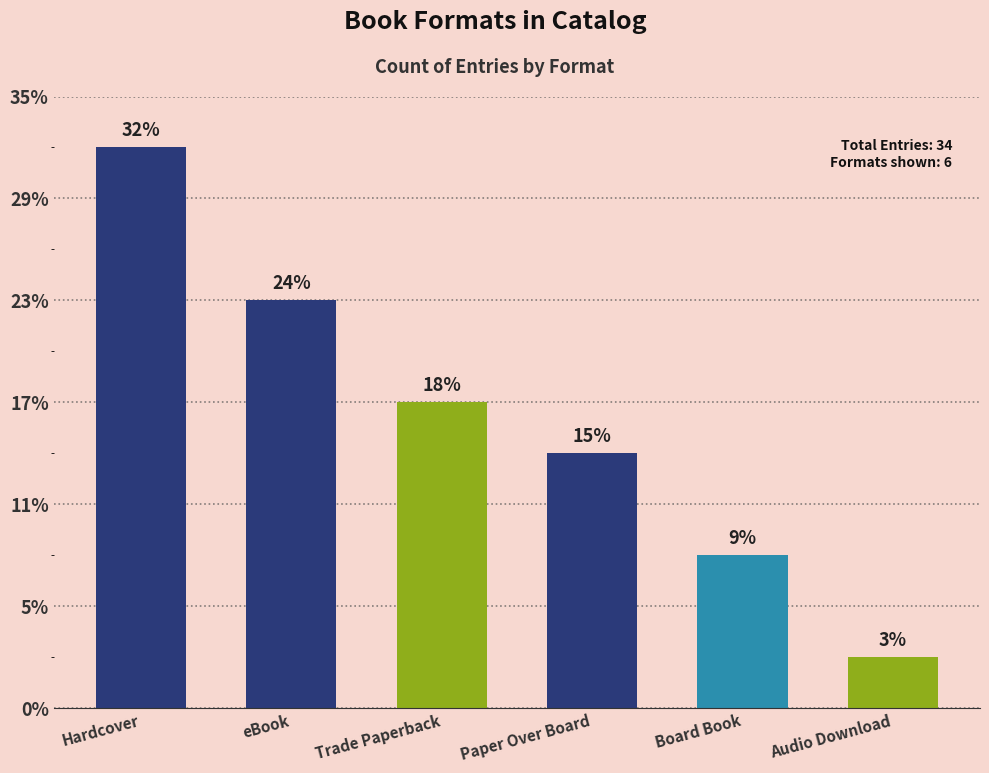

Where does the data first go above 6?

Hardcover